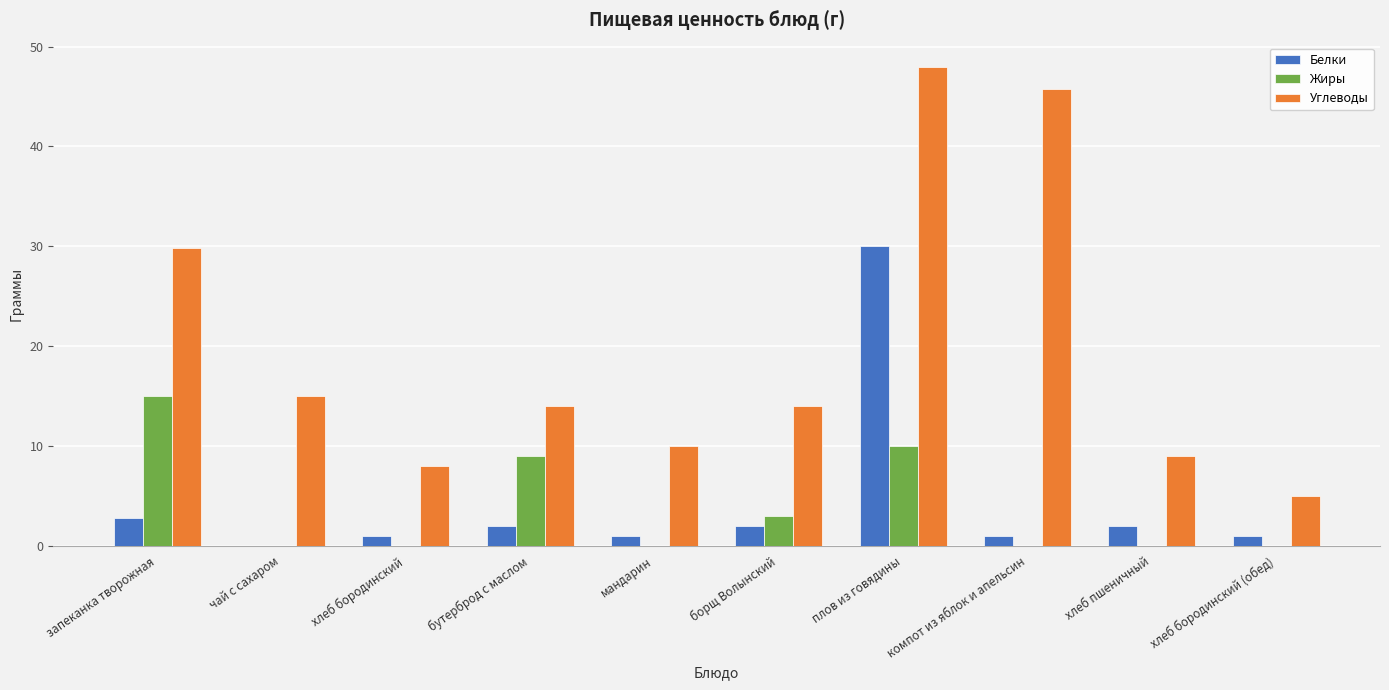

Are the bars grouped side by side (vs. stacked)?

Yes